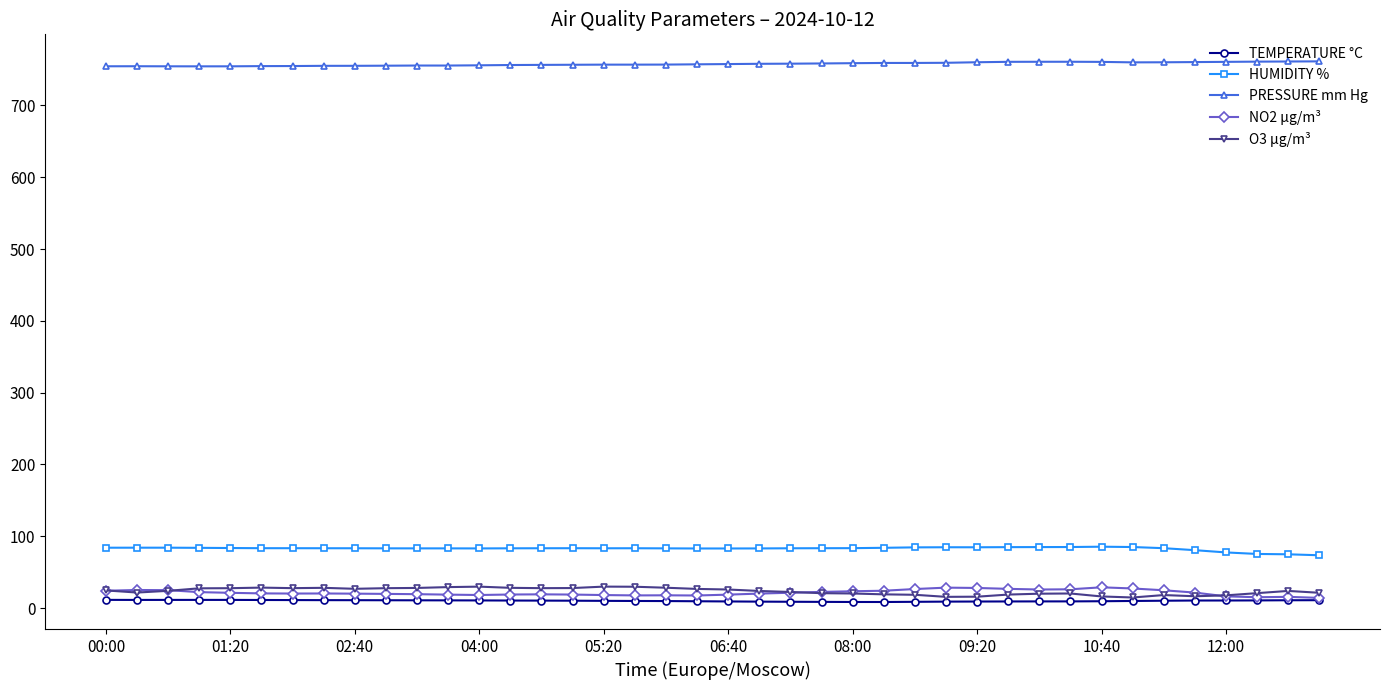

True or false: NO2 µg/m³ and PRESSURE mm Hg cross at least once.

False